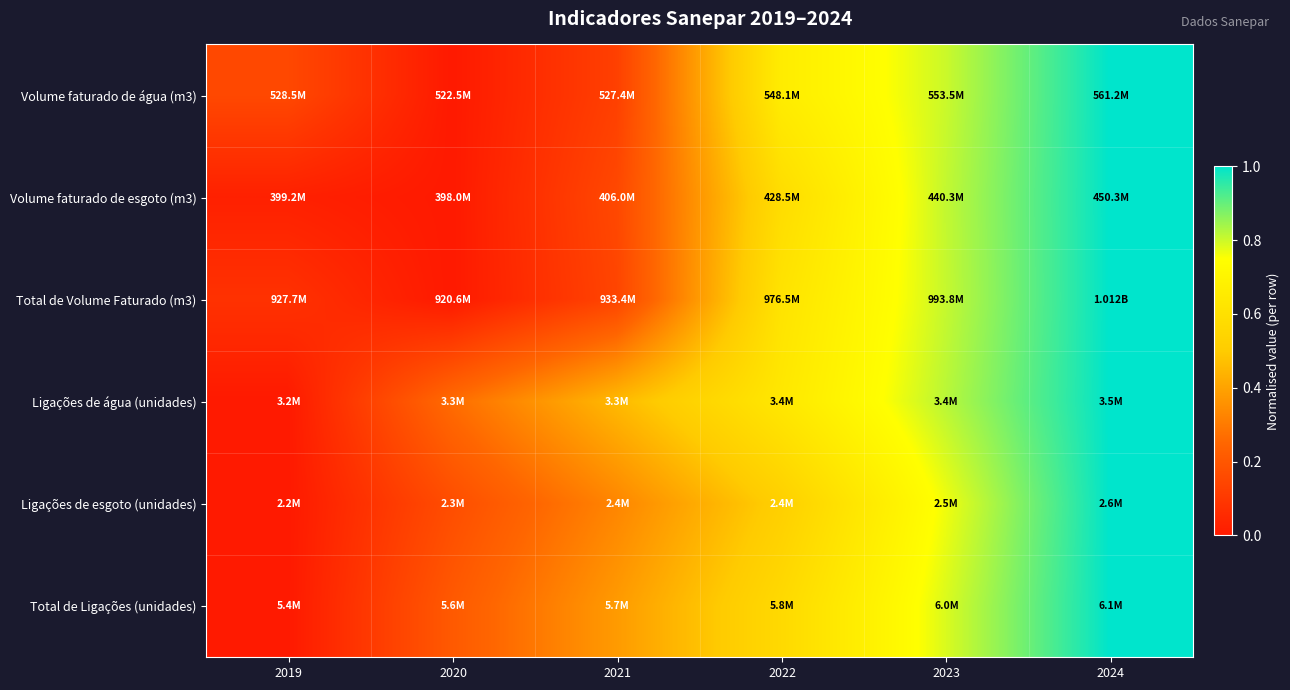

Reading left to right, transcribe all the data shown in this chart.

Volume faturado de água (m3): 2019=0.2	2020=0.0	2021=0.1	2022=0.7	2023=0.8	2024=1.0
Volume faturado de esgoto (m3): 2019=0.0	2020=0.0	2021=0.2	2022=0.6	2023=0.8	2024=1.0
Total de Volume Faturado (m3): 2019=0.1	2020=0.0	2021=0.1	2022=0.6	2023=0.8	2024=1.0
Ligações de água (unidades): 2019=0.0	2020=0.3	2021=0.5	2022=0.6	2023=0.8	2024=1.0
Ligações de esgoto (unidades): 2019=0.0	2020=0.2	2021=0.3	2022=0.5	2023=0.8	2024=1.0
Total de Ligações (unidades): 2019=0.0	2020=0.2	2021=0.4	2022=0.6	2023=0.8	2024=1.0